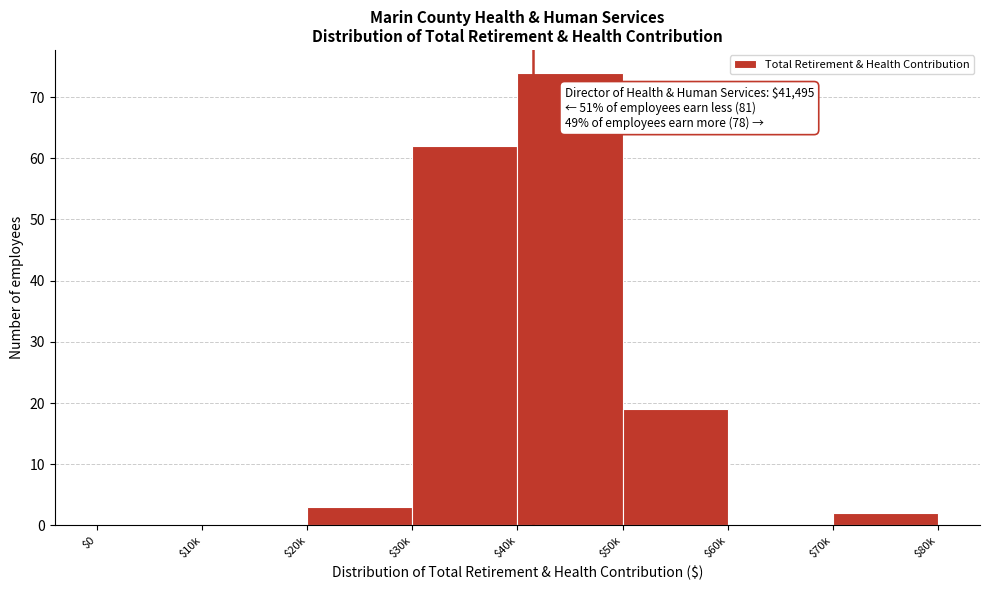

Where is the data nearest to the value 37?

$50k